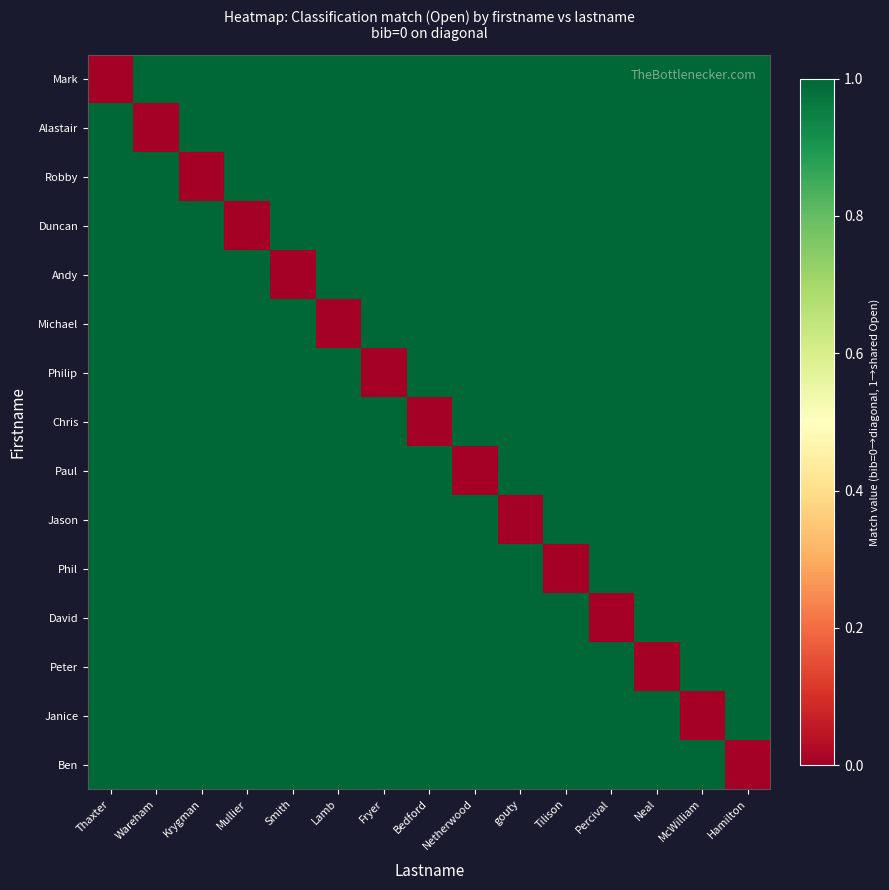

What is the spread (max minus min) of values at Percival?

1